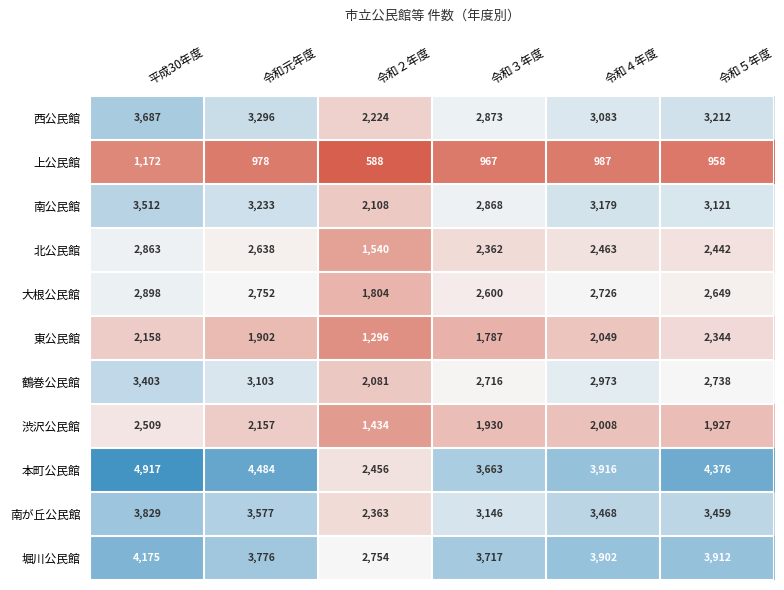

The value of 西公民館 at 令和５年度 is 3212. True or false?

True